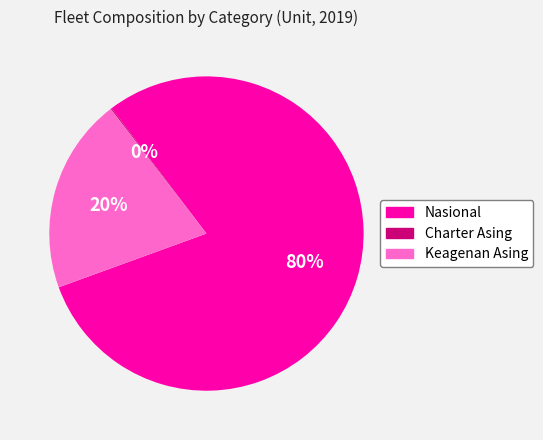

Which category has the biggest portion of the pie?

Nasional